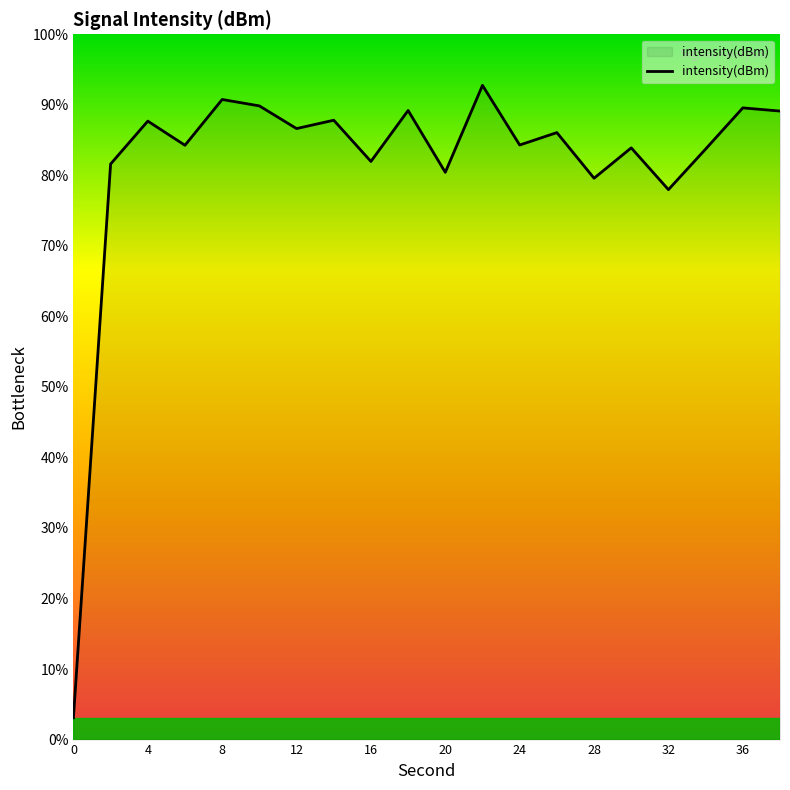

What is the maximum value shown in the chart?

92.8